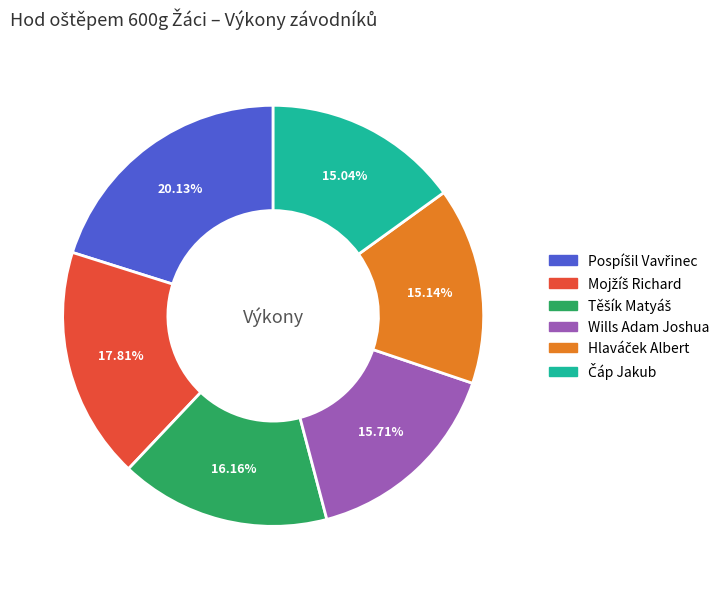

Is there any slice that represents more than half of the pie?

No